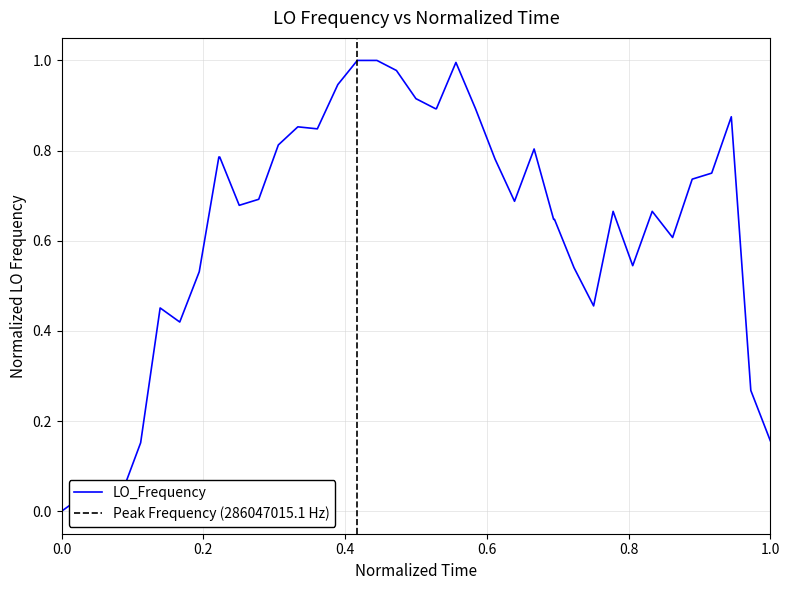

How many values are above zero?

39